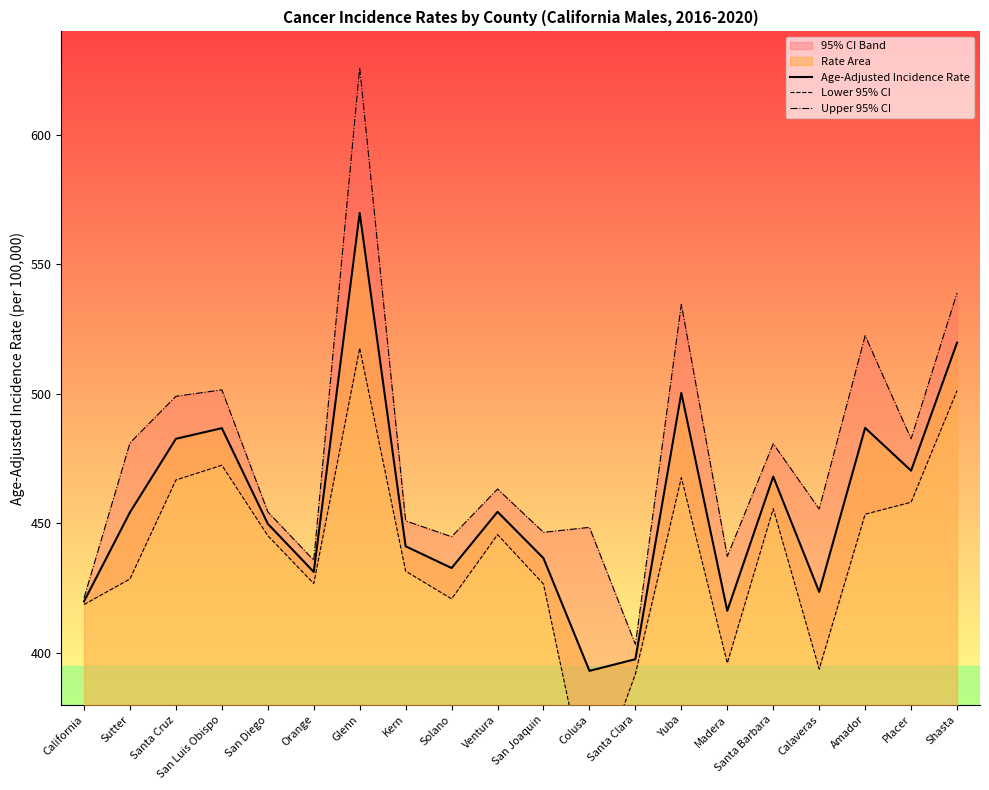

Reading right to left, list all the values displayed in this chart.

Age-Adjusted Incidence Rate: Shasta=519.8	Placer=470.4	Amador=486.9	Calaveras=423.6	Santa Barbara=468.1	Madera=416.3	Yuba=500.4	Santa Clara=397.6	Colusa=393.1	San Joaquin=436.6	Ventura=454.5	Solano=432.8	Kern=441.2	Glenn=569.9	Orange=431.3	San Diego=449.9	San Luis Obispo=486.8	Santa Cruz=482.7	Sutter=454.3	California=419.9
Lower 95% CI: Shasta=501.3	Placer=458.2	Amador=453.6	Calaveras=393.8	Santa Barbara=455.7	Madera=396.1	Yuba=467.7	Santa Clara=391.9	Colusa=343.0	San Joaquin=426.6	Ventura=445.7	Solano=420.9	Kern=431.6	Glenn=517.7	Orange=426.8	San Diego=445.3	San Luis Obispo=472.5	Santa Cruz=466.8	Sutter=428.6	California=418.7
Upper 95% CI: Shasta=539.0	Placer=482.7	Amador=522.5	Calaveras=455.6	Santa Barbara=480.8	Madera=437.3	Yuba=534.6	Santa Clara=403.3	Colusa=448.5	San Joaquin=446.6	Ventura=463.3	Solano=444.9	Kern=451.0	Glenn=626.0	Orange=435.8	San Diego=454.5	San Luis Obispo=501.6	Santa Cruz=499.1	Sutter=481.1	California=421.2